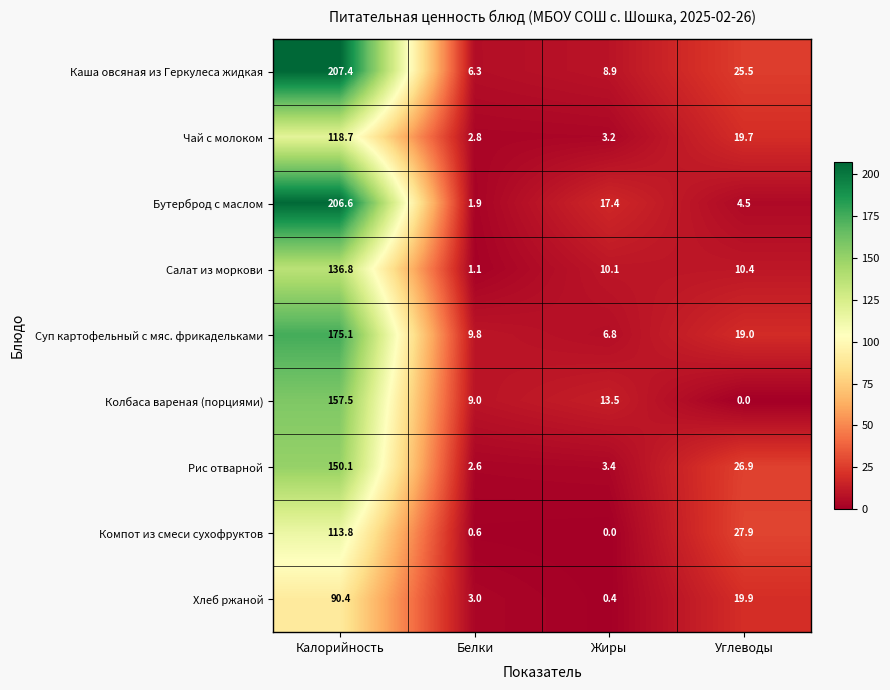

At which label does Суп картофельный с мяс. фрикадельками reach its minimum?

Жиры